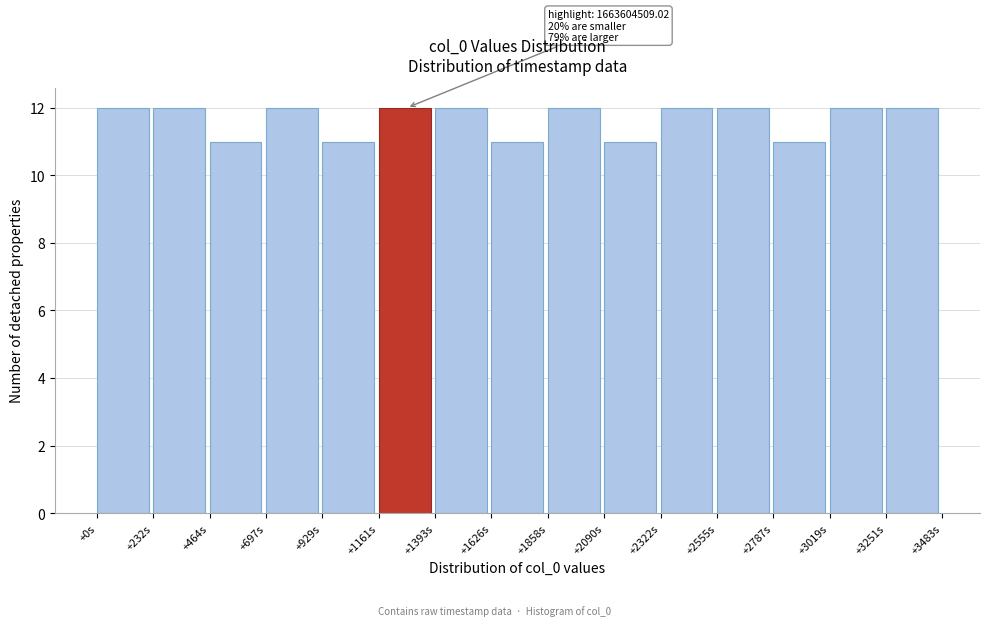

Reading left to right, transcribe all the data shown in this chart.

12	12	11	12	11	12	12	11	12	11	12	12	11	12	12